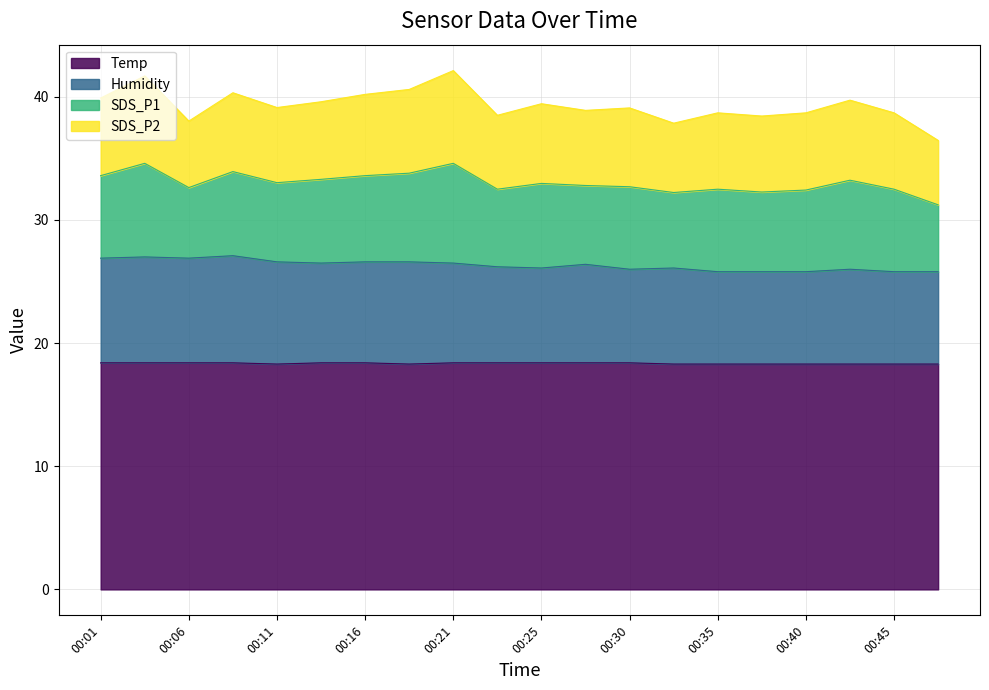

What is the maximum value for Temp?

18.4